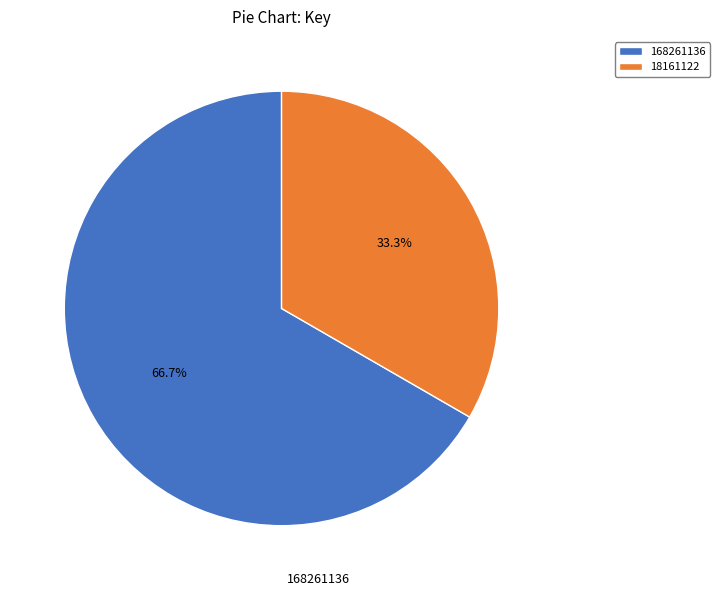

What is the largest slice in the pie chart?

168261136